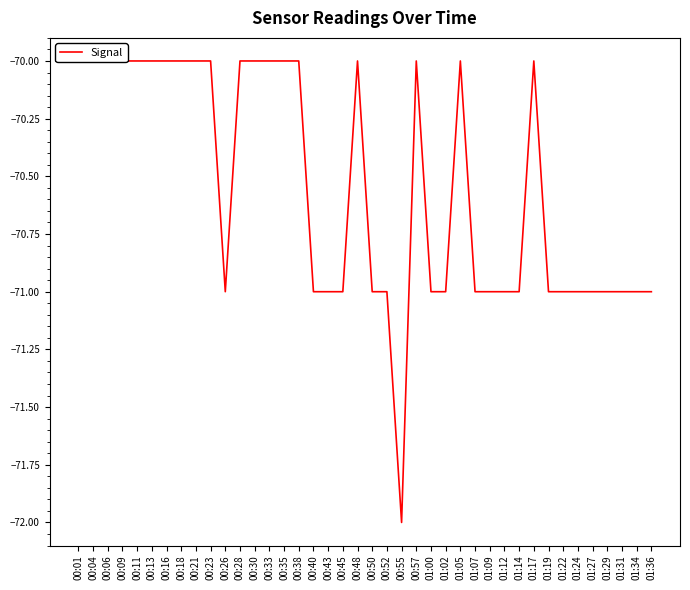

Count the number of data series in this chart.

1